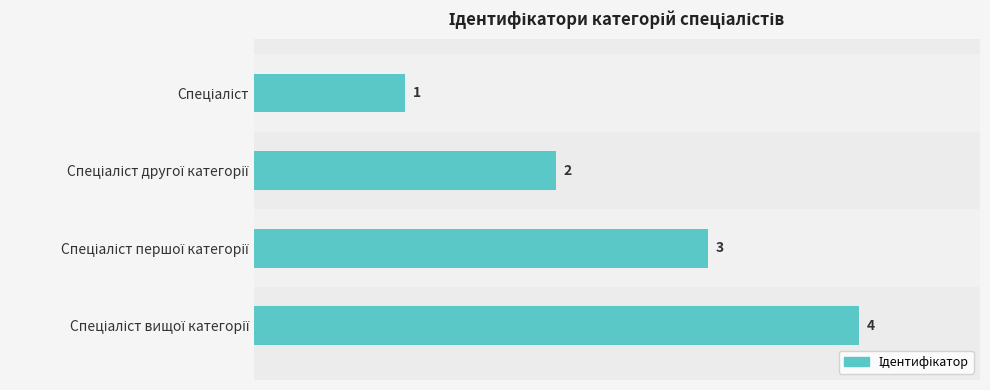

What is the sum of all values?

10